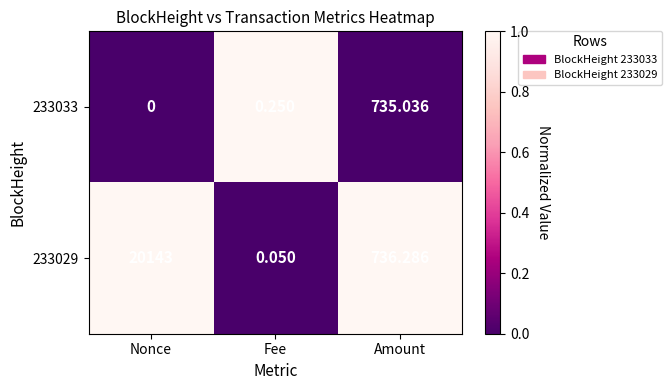

At which label is 233029 closest to 10071?

Amount